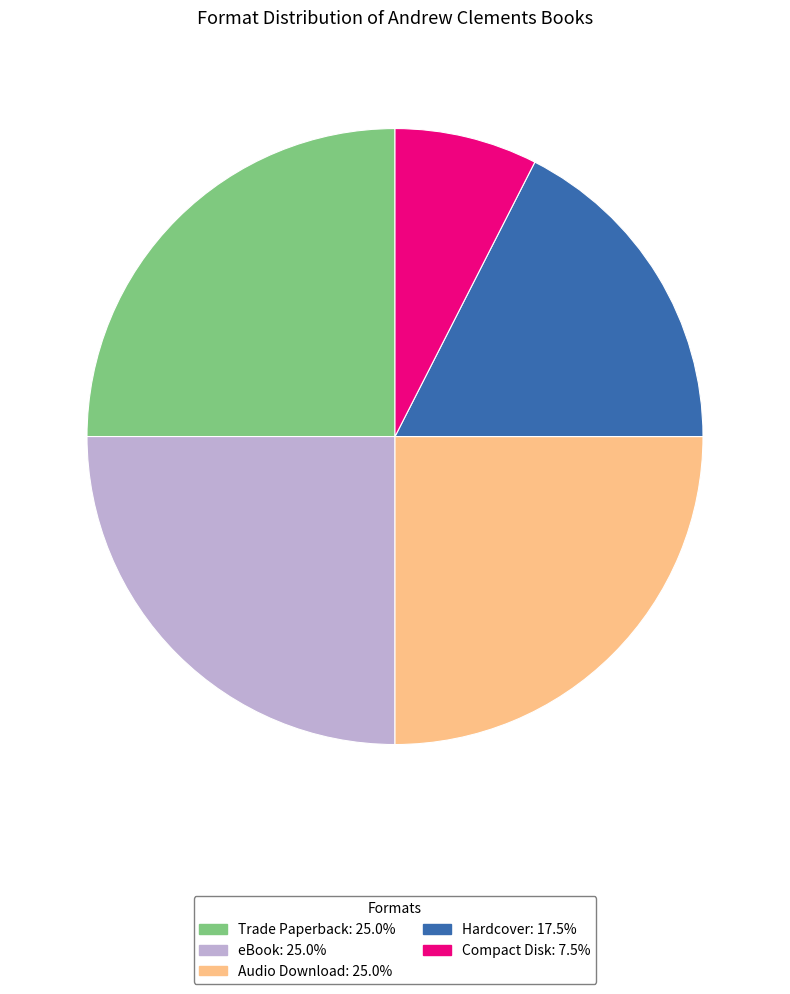

How many slices are in this pie chart?

5